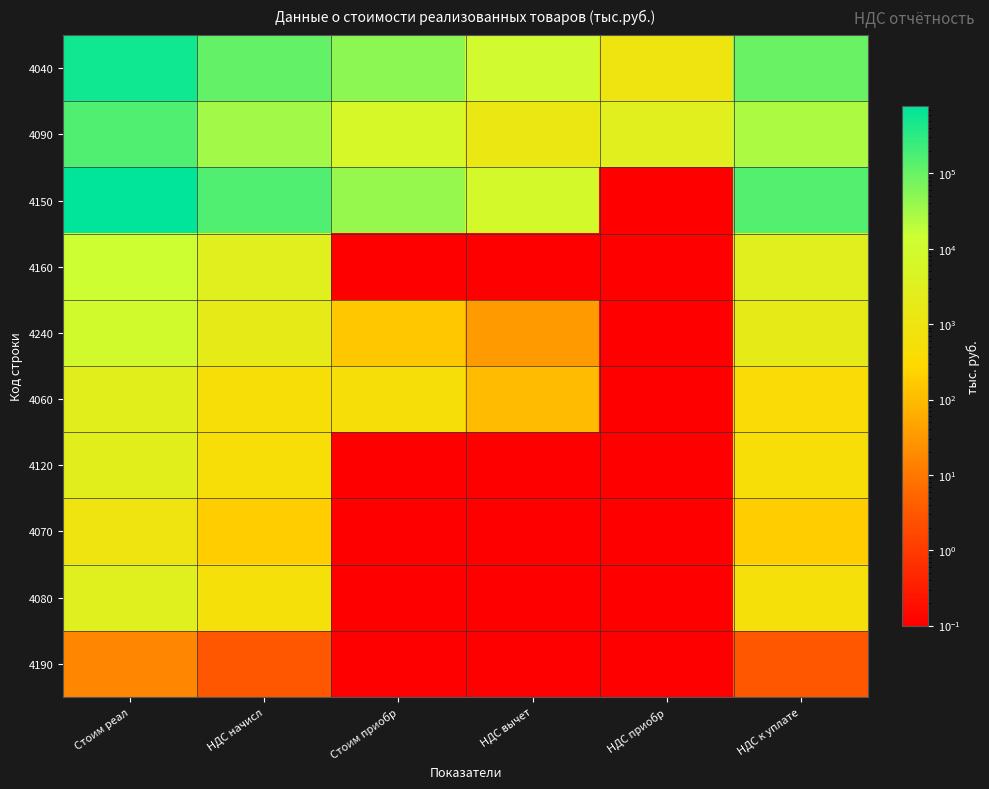

Reading left to right, extract all data points from this chart.

4040: Стоим реал=536098.0	НДС начисл=107220.0	Стоим приобр=49046.0	НДС вычет=9809.0	НДС приобр=1004.0	НДС к уплате=96407.0
4090: Стоим реал=156199.0	НДС начисл=31240.0	Стоим приобр=6299.0	НДС вычет=1260.0	НДС приобр=2784.0	НДС к уплате=27196.0
4150: Стоим реал=774437.0	НДС начисл=154887.0	Стоим приобр=40233.0	НДС вычет=8047.0	НДС приобр=0.1	НДС к уплате=146840.0
4160: Стоим реал=14649.0	НДС начисл=2930.0	Стоим приобр=0.1	НДС вычет=0.1	НДС приобр=0.1	НДС к уплате=2930.0
4240: Стоим реал=9143.0	НДС начисл=1829.0	Стоим приобр=159.0	НДС вычет=32.0	НДС приобр=0.1	НДС к уплате=1797.0
4060: Стоим реал=2476.0	НДС начисл=495.0	Стоим приобр=530.0	НДС вычет=106.0	НДС приобр=0.1	НДС к уплате=389.0
4120: Стоим реал=2538.0	НДС начисл=508.0	Стоим приобр=0.1	НДС вычет=0.1	НДС приобр=0.1	НДС к уплате=508.0
4070: Стоим реал=923.0	НДС начисл=185.0	Стоим приобр=0.1	НДС вычет=0.1	НДС приобр=0.1	НДС к уплате=185.0
4080: Стоим реал=3111.0	НДС начисл=622.0	Стоим приобр=0.1	НДС вычет=0.1	НДС приобр=0.1	НДС к уплате=622.0
4190: Стоим реал=17.0	НДС начисл=3.0	Стоим приобр=0.1	НДС вычет=0.1	НДС приобр=0.1	НДС к уплате=3.0